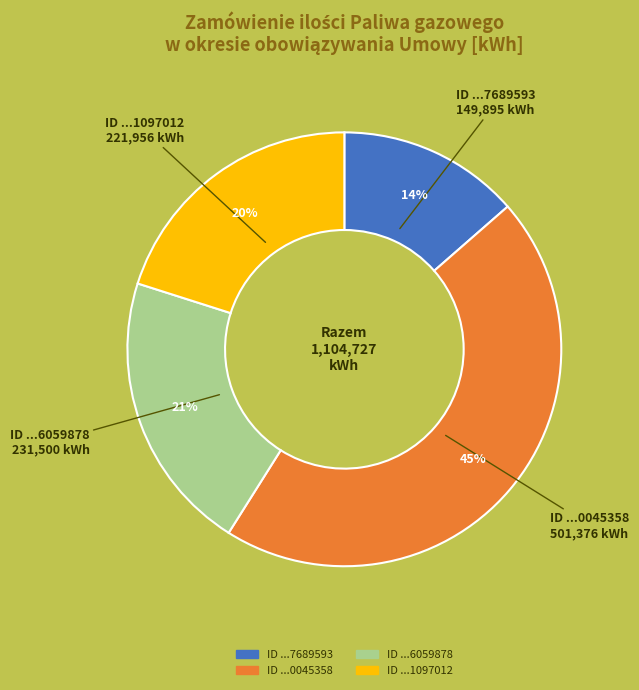

Does any single category account for the majority?

No